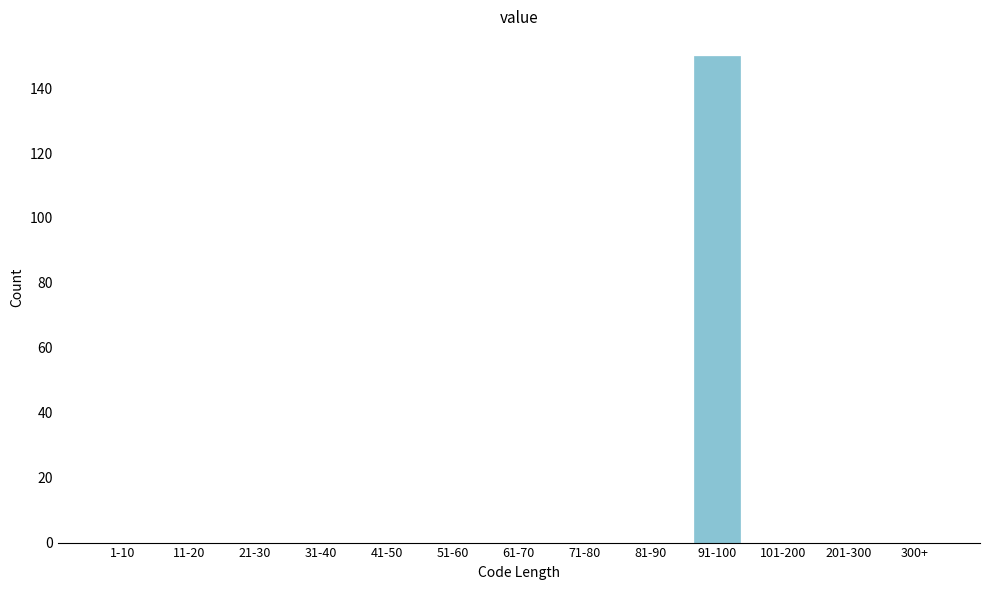

Reading left to right, list all the values displayed in this chart.

1-10=0	11-20=0	21-30=0	31-40=0	41-50=0	51-60=0	61-70=0	71-80=0	81-90=0	91-100=150	101-200=0	201-300=0	300+=0